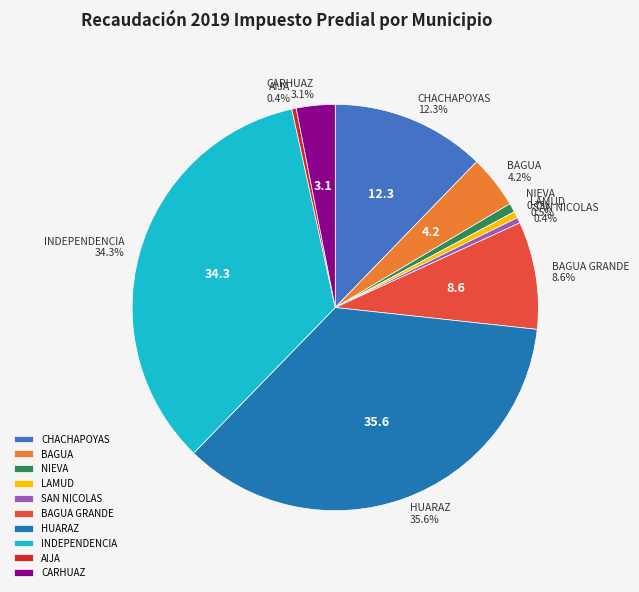

What portion of the pie excludes BAGUA?

95.8%